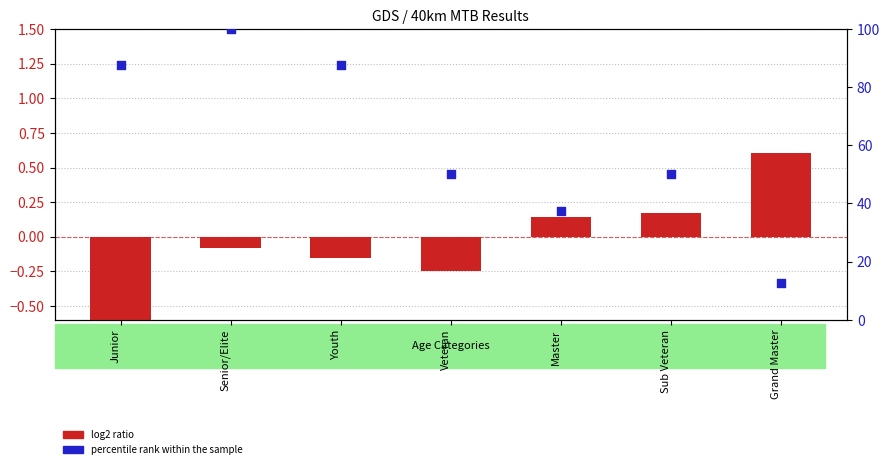

Is the value of percentile rank within the sample at Sub Veteran greater than the value of log2 ratio at Veteran?

Yes